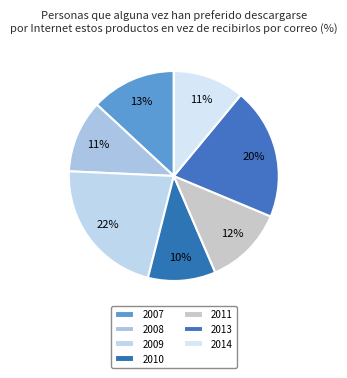

Which has a higher value, 2007 or 2010?

2007